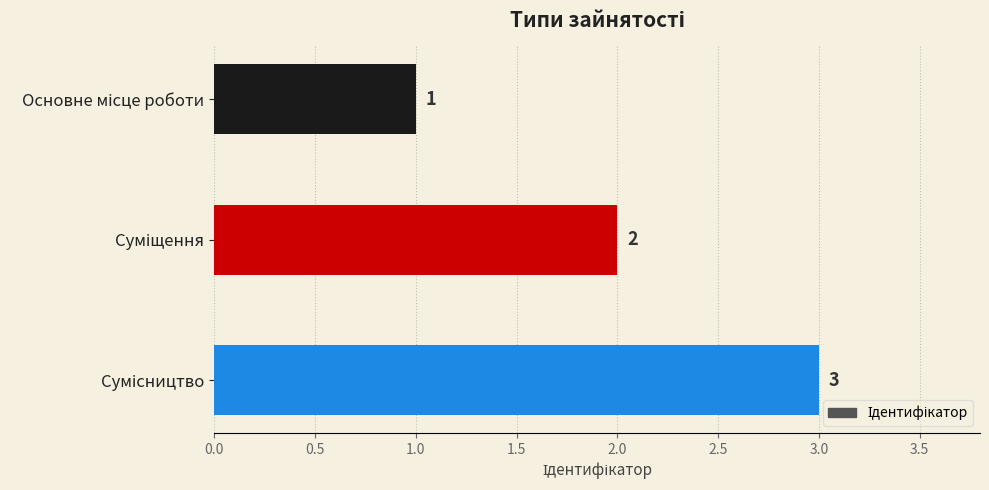

What is the greatest value displayed?

3